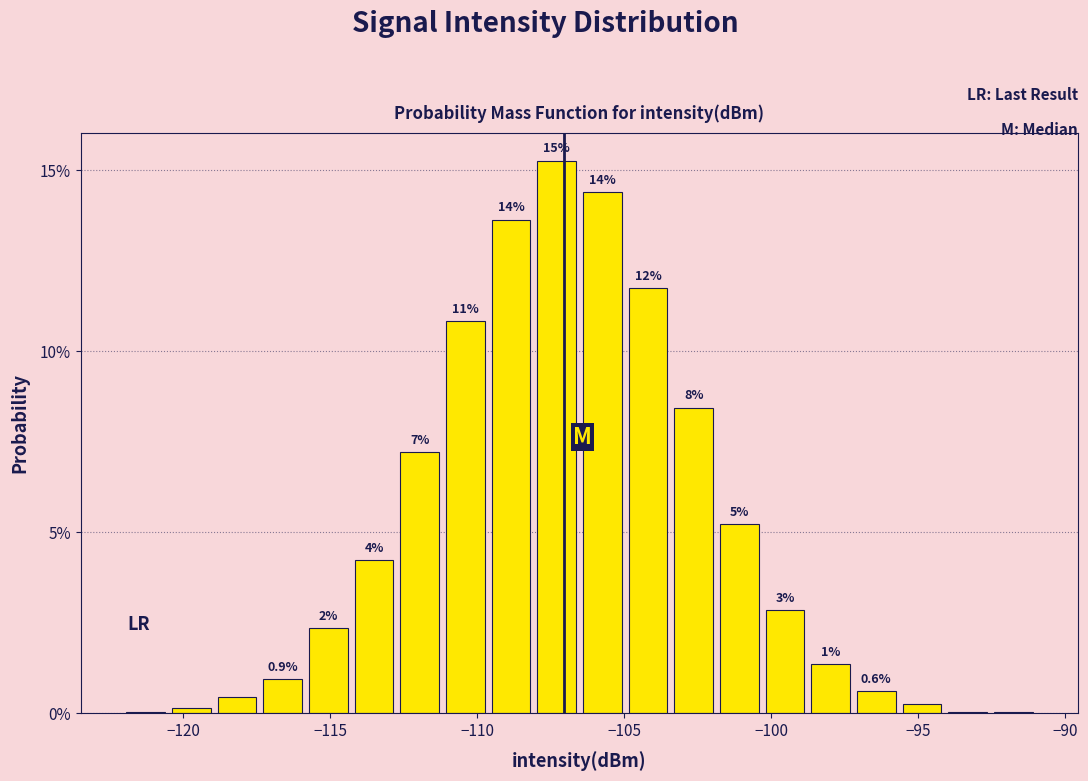

Read against the x-axis, roughly where is the centre of the tallest bar?

-107.5